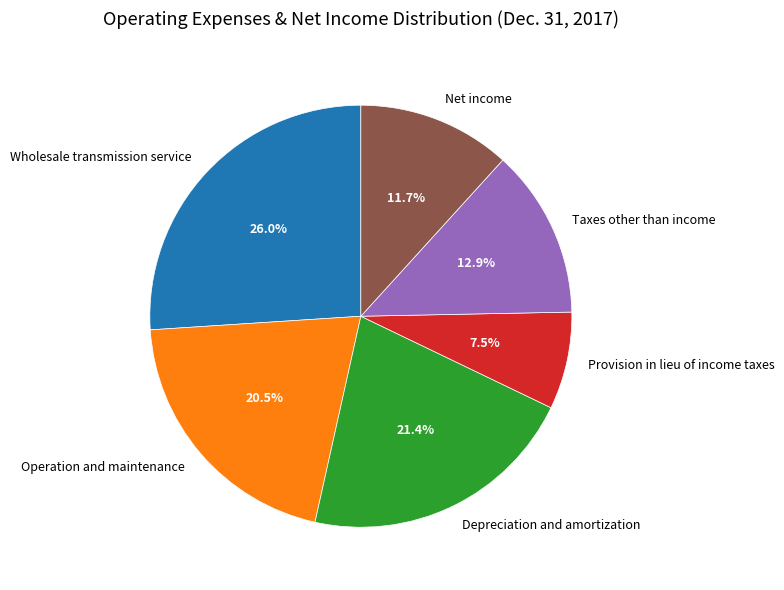

Does Provision in lieu of income taxes account for over 50% of the chart?

No